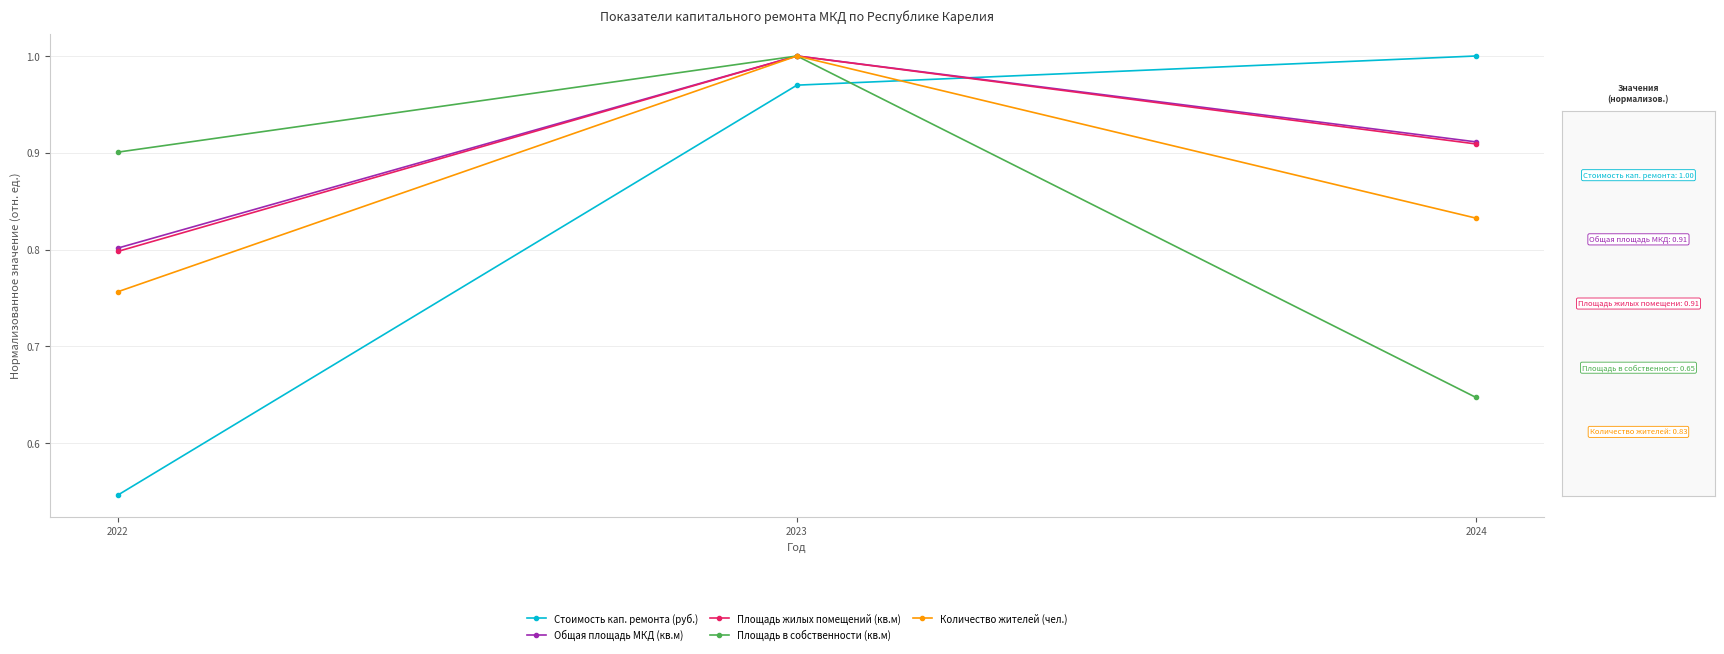

At which category does the chart reach its minimum across all series?

2022